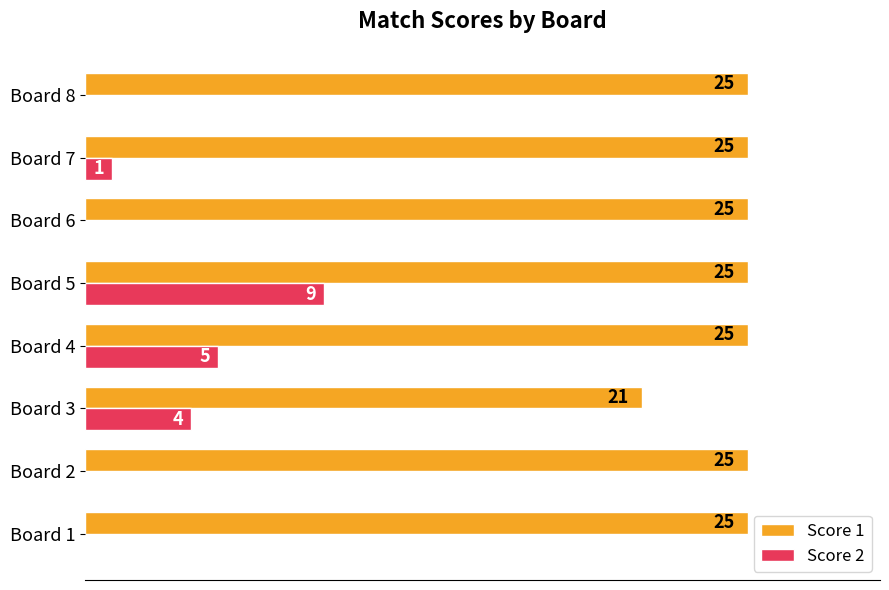

At which category is the sum across all series the highest?

Board 5